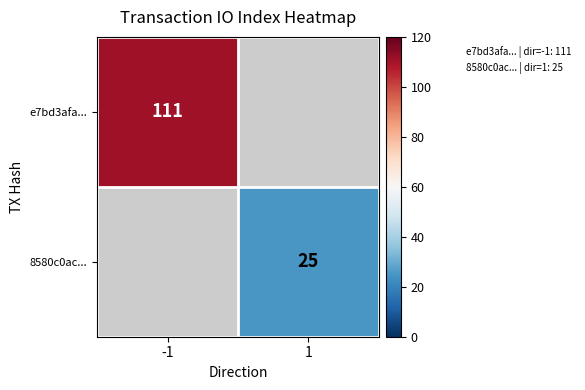

Which label corresponds to the smallest value in the chart?

1